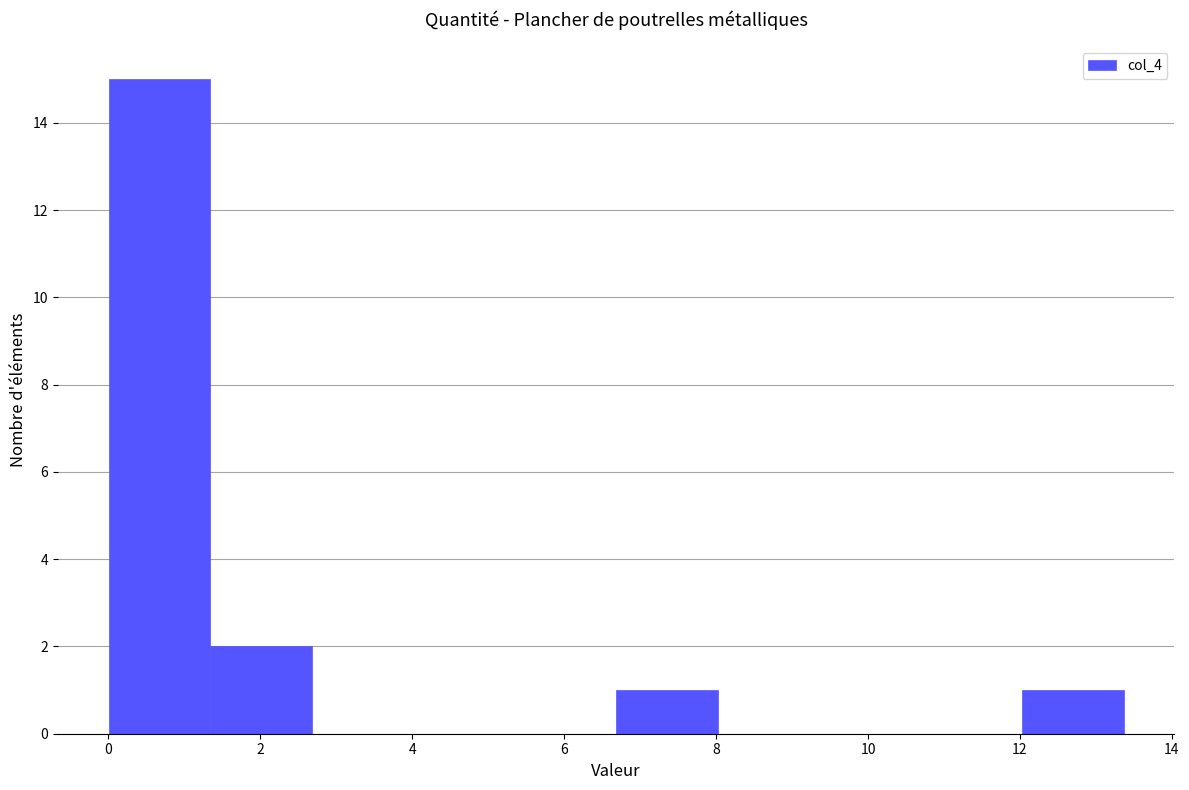

Which range on the x-axis has the tallest bar?

0.0 to 1.4